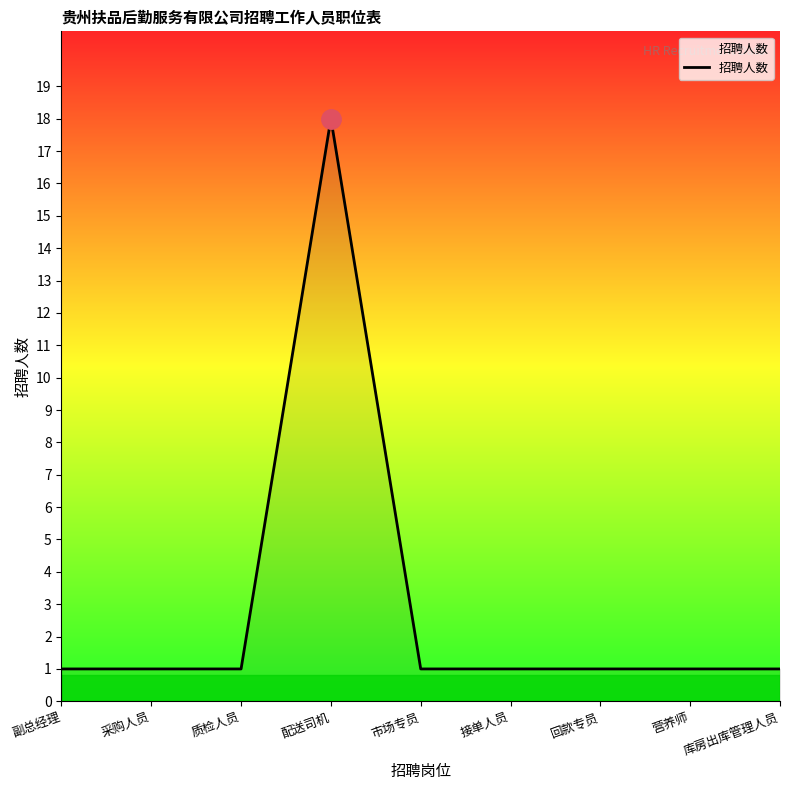

Between 配送司机 and 市场专员, which is larger?

配送司机